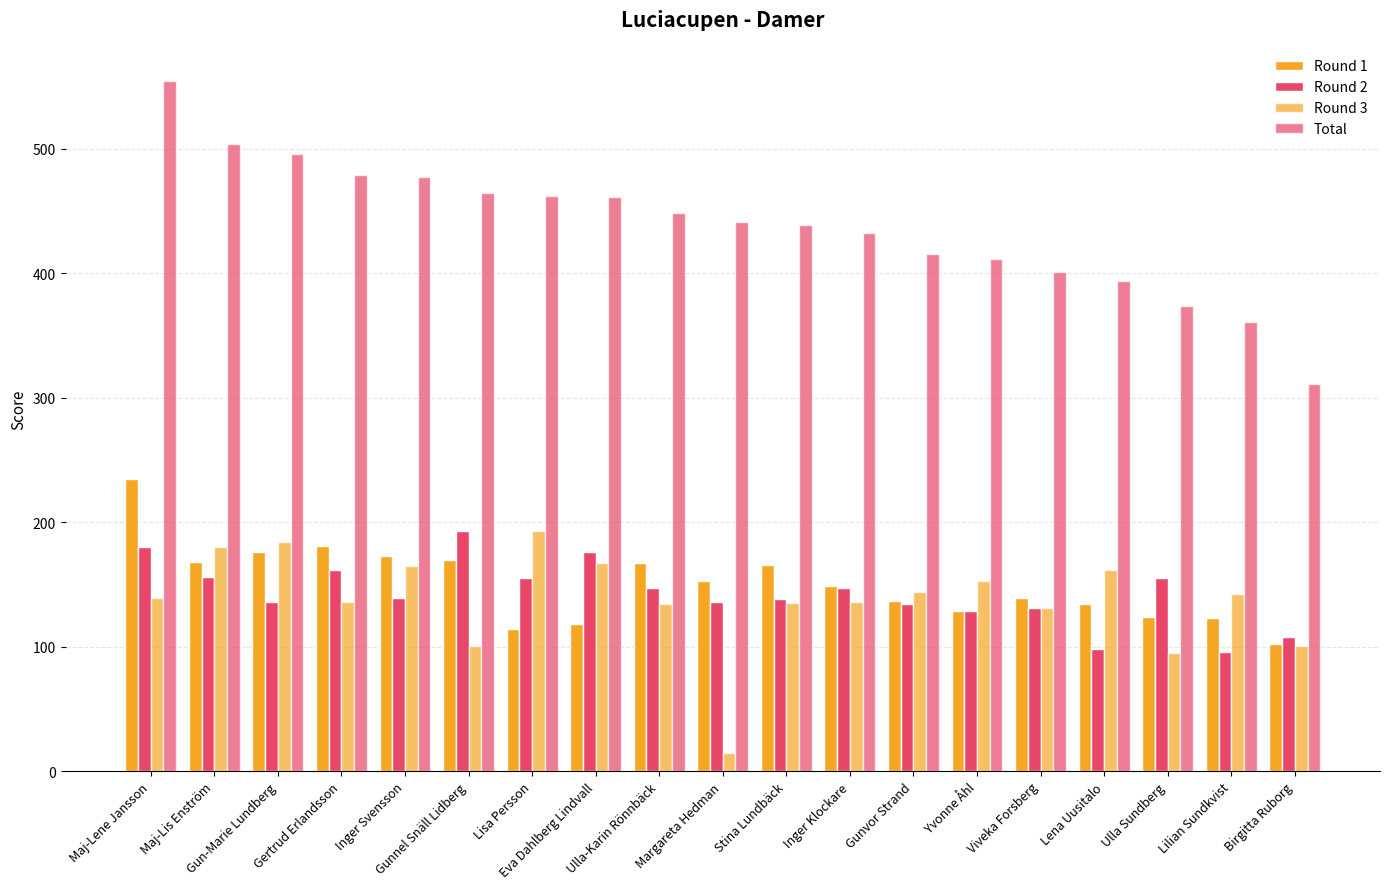

The value of Round 3 at Gunnel Snäll Lidberg is 101. True or false?

True